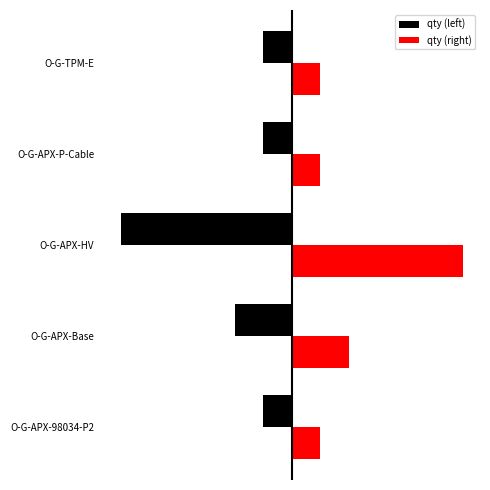

What is the average value of the qty (left) series?

-2